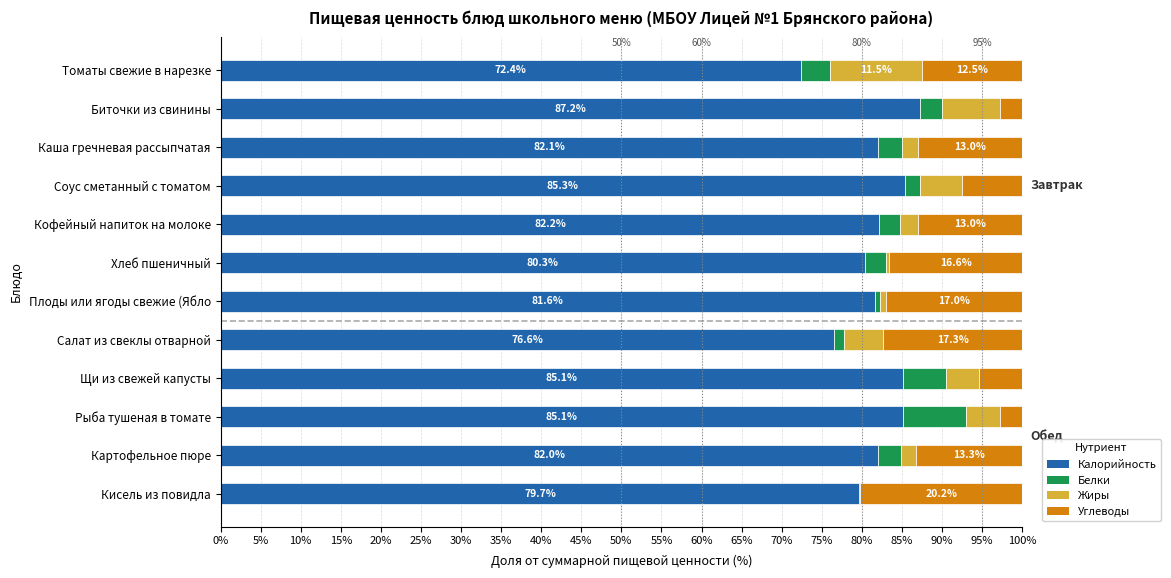

What is the total value across all series at Соус сметанный с томатом?

100.0